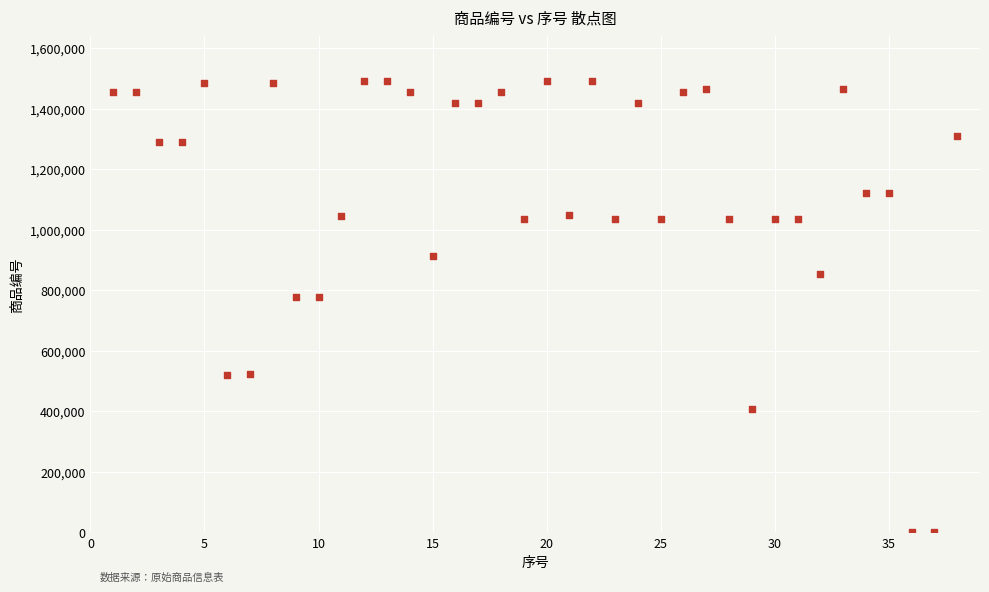

What is the range of Y values (max minus min)?

1490914